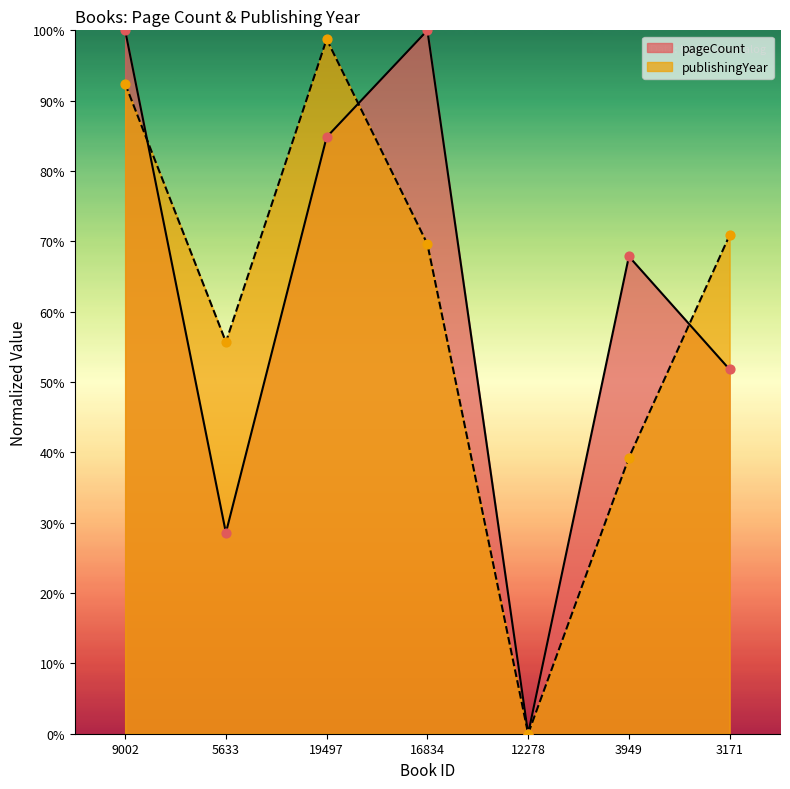

Which series reaches the minimum Y coordinate?

pageCount